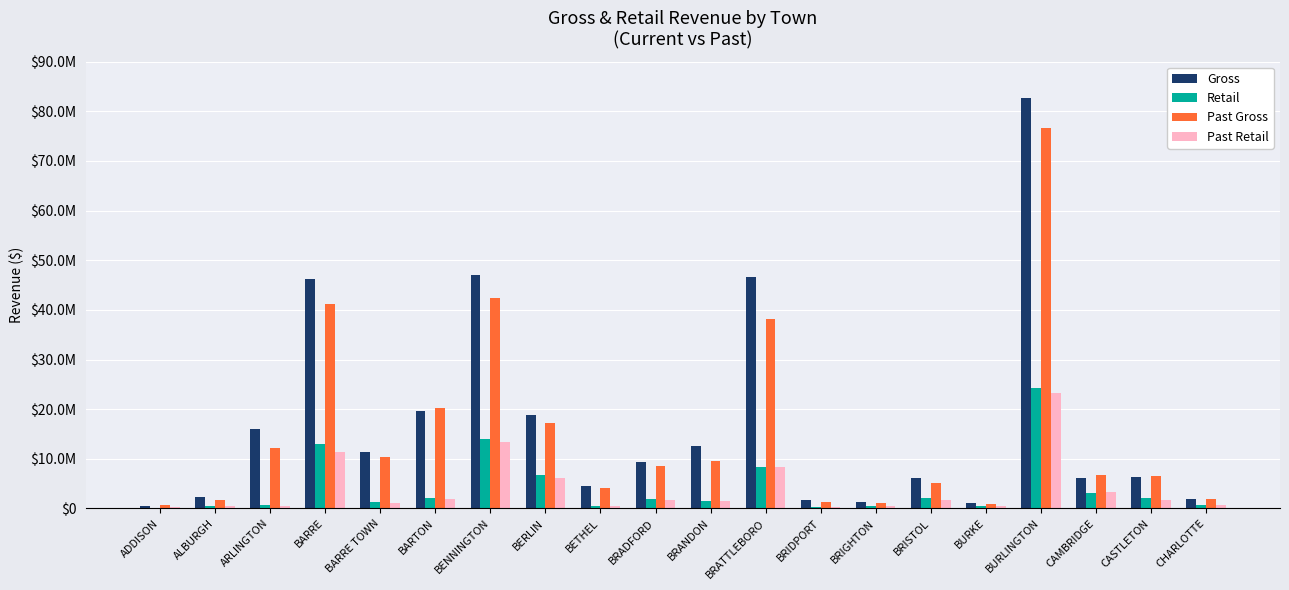

What is the sum of the Past Retail values at BERLIN and ALBURGH?

6720648.7